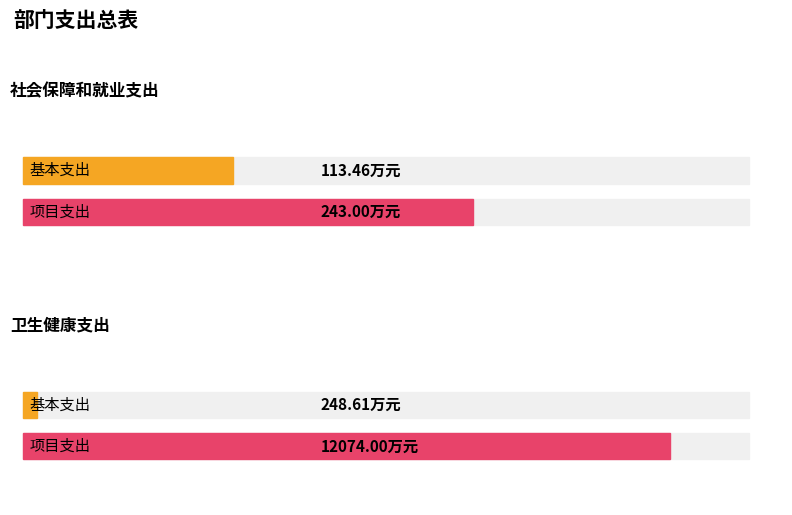

What position from the left is 社会保障和就业支出?

1